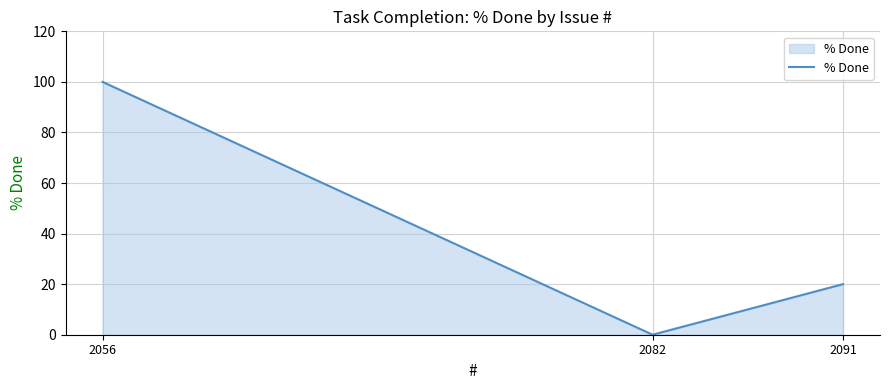

At which label does the data first exceed 20?

2056